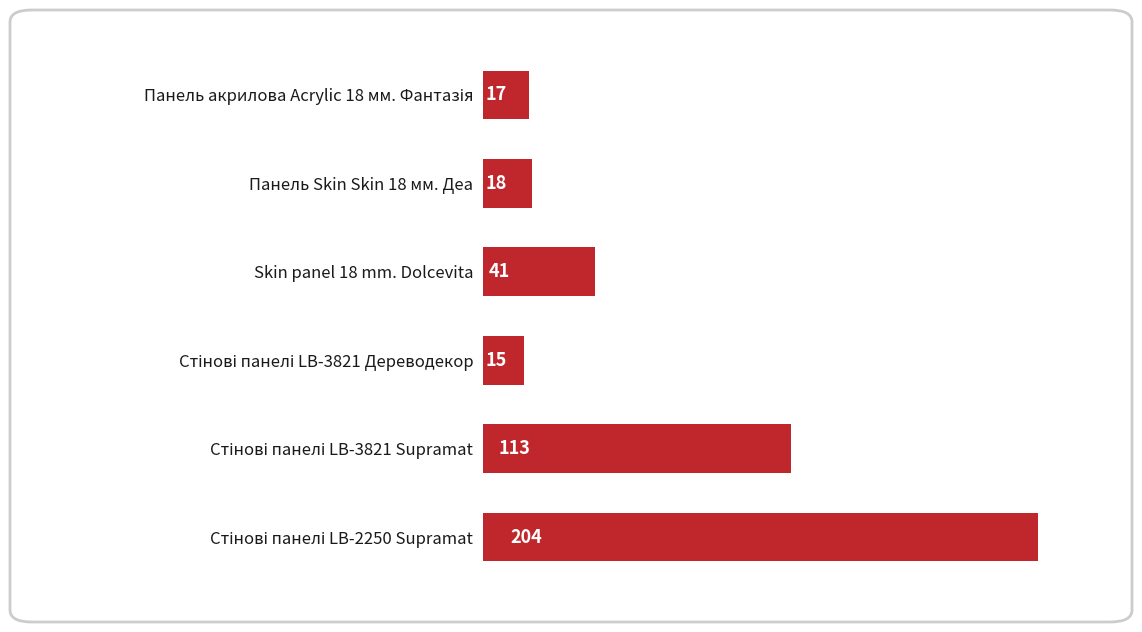

What is the minimum value shown in the chart?

15